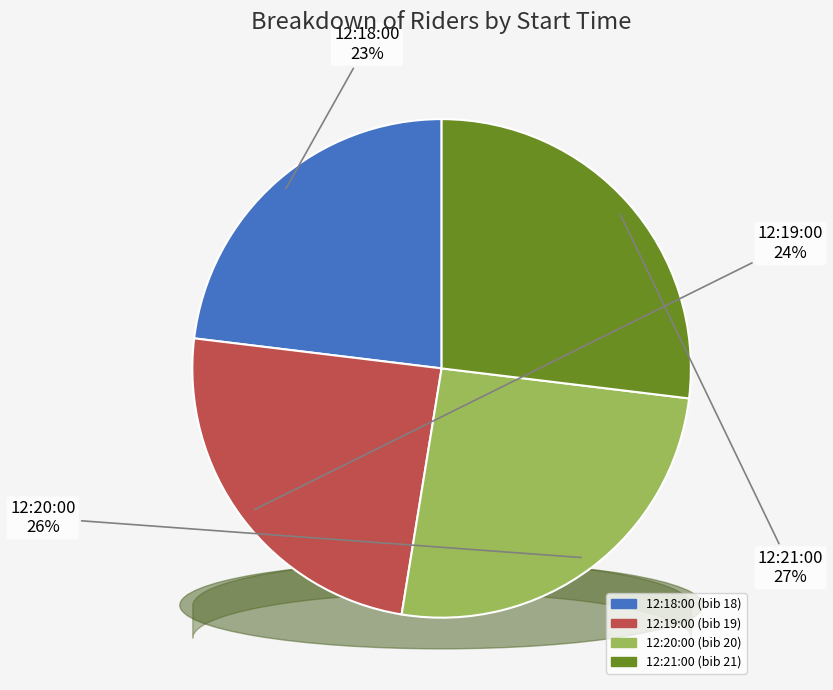

Is there a majority slice in this chart?

No